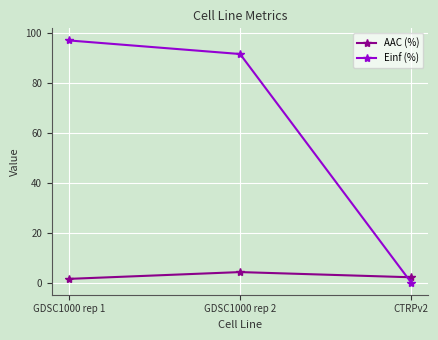

Which series changed the most between GDSC1000 rep 1 and CTRPv2?

Einf (%)